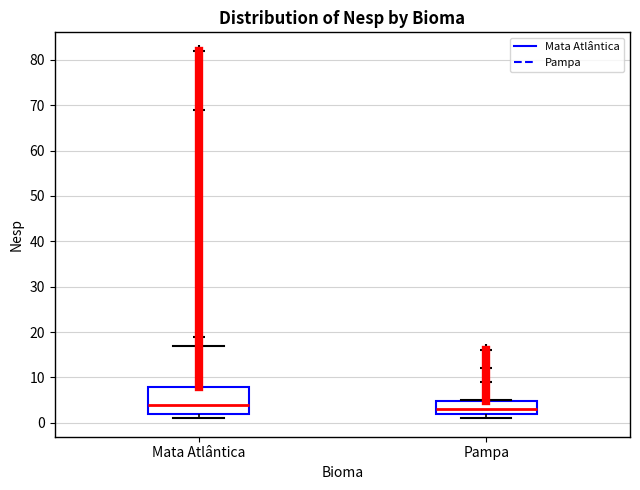

Which box is the tallest, from its lower edge to its upper edge?

Mata Atlântica